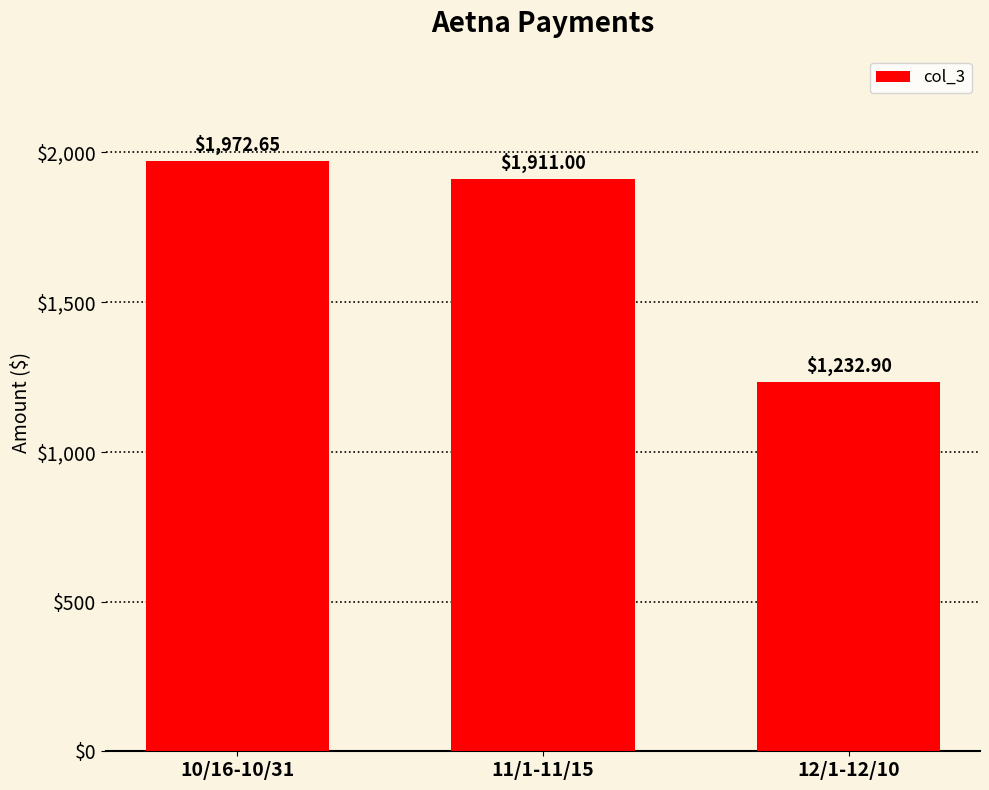

What is the approximate value at 12/1-12/10?

1232.9